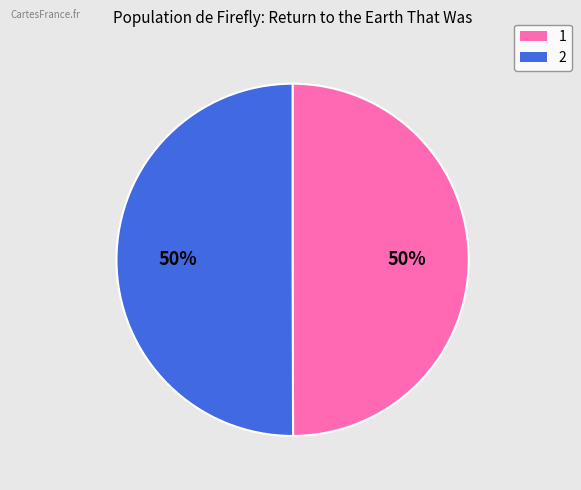

To the nearest percent, what is the combined percentage of 1 and 2?

100%